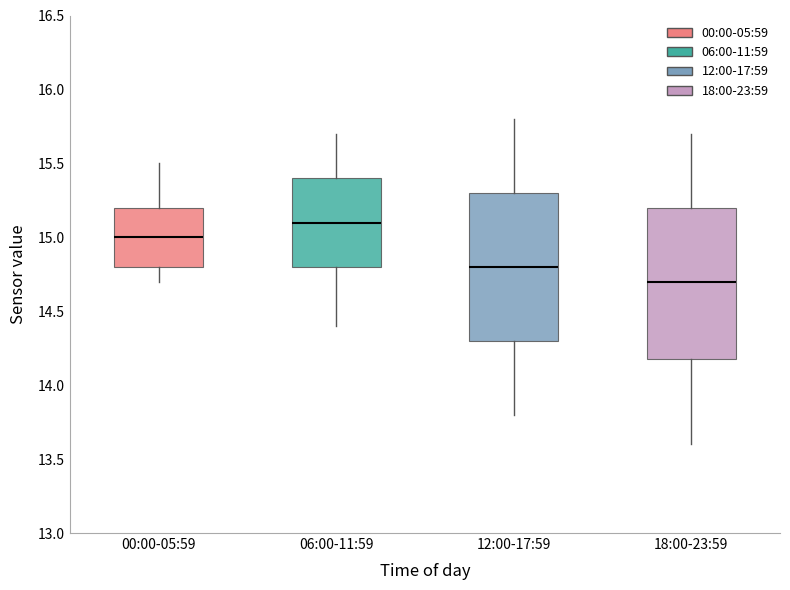

Reading left to right, read every box against the y-axis: the position of its median line, the range the box covers, and the ends of its whiskers. The values are not printed on the chart, so give them approximately, as read against the axis.

00:00-05:59: median 15.0, box 14.8 to 15.2, whiskers 14.7 to 15.5
06:00-11:59: median 15.1, box 14.8 to 15.4, whiskers 14.4 to 15.7
12:00-17:59: median 14.8, box 14.3 to 15.3, whiskers 13.8 to 15.8
18:00-23:59: median 14.7, box 14.2 to 15.2, whiskers 13.6 to 15.7